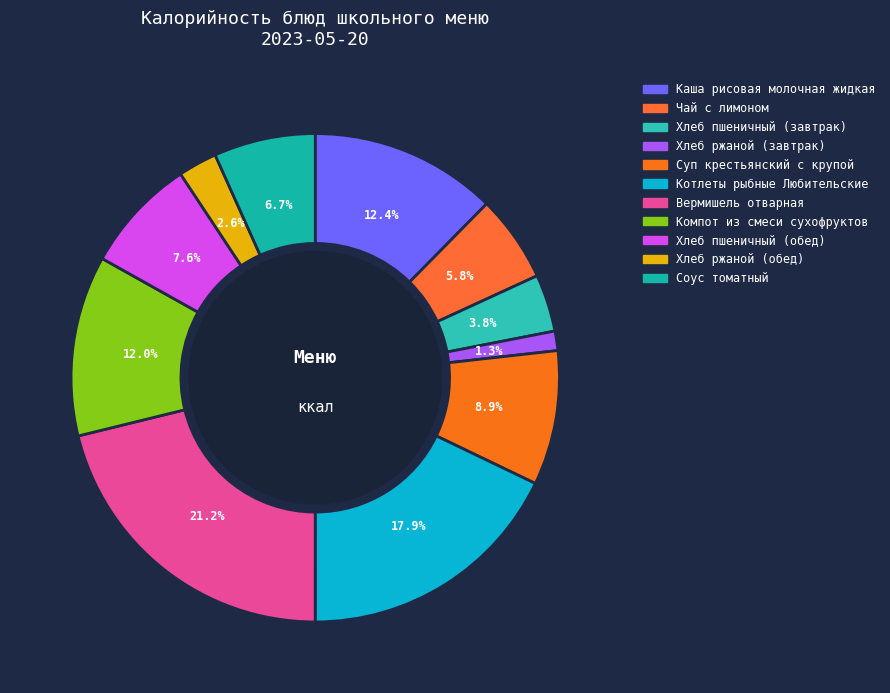

How many slices are in this pie chart?

11